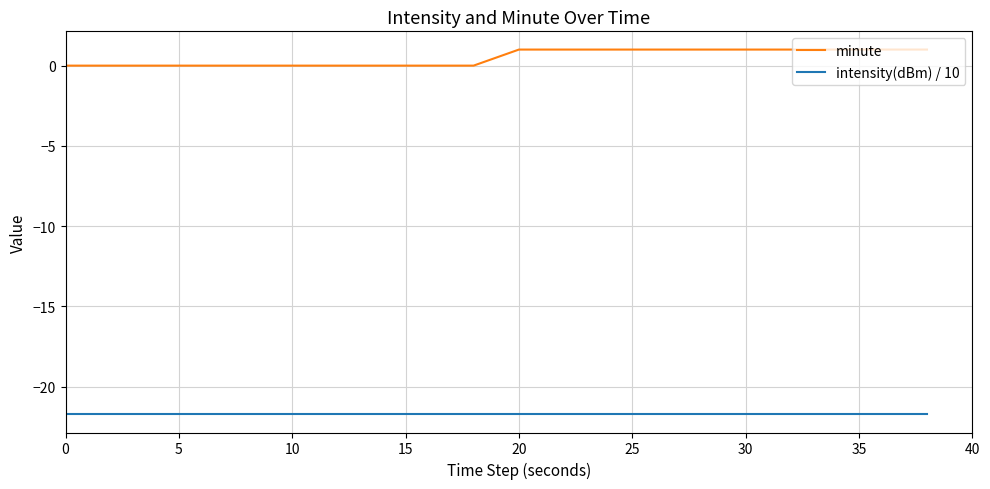

What is the difference between the maximum and minimum values in the minute series?

1.0